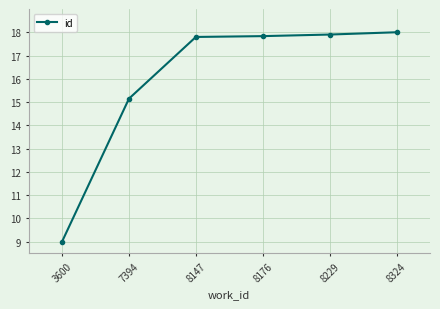

What is the sum of the values at 8176 and 8229?

35.7